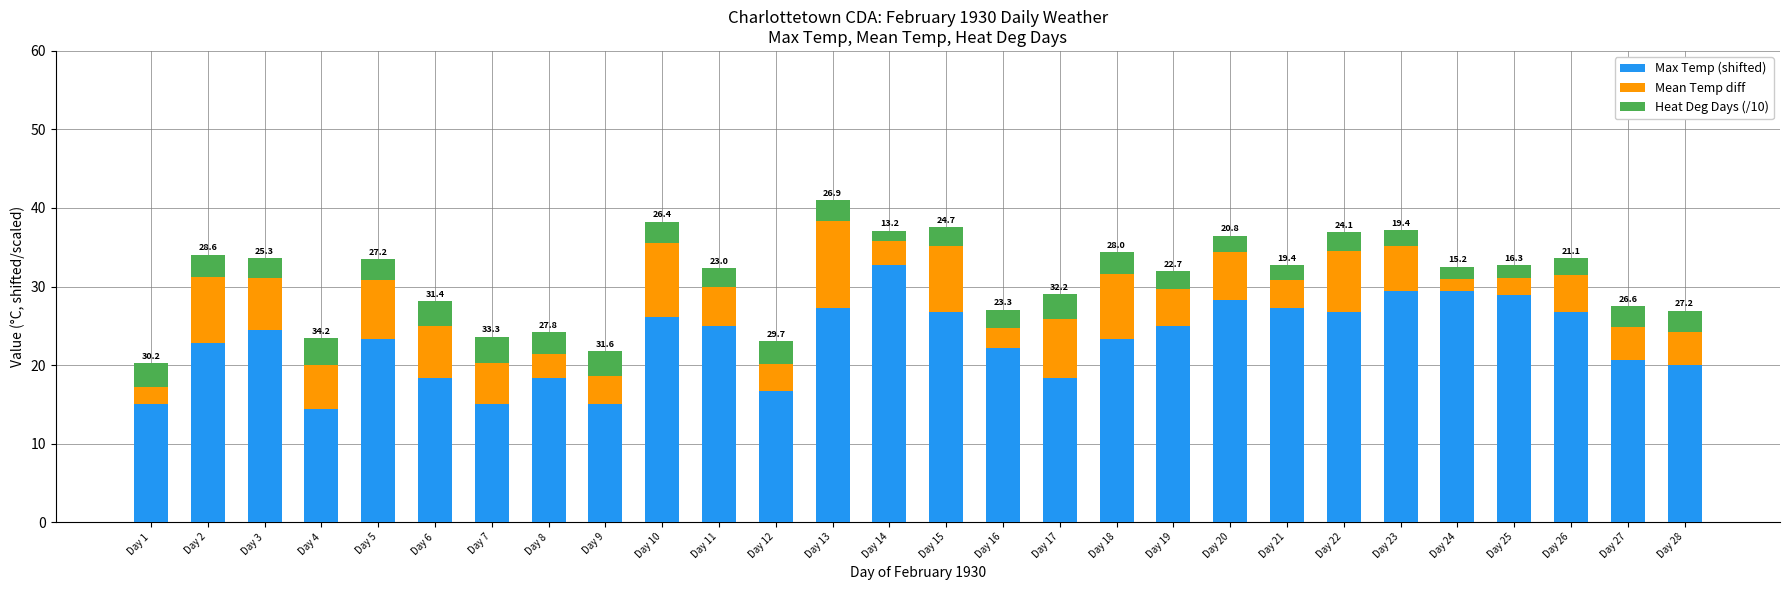

Is it true that Max Temp (shifted) equals 10.1 at Day 3?

False